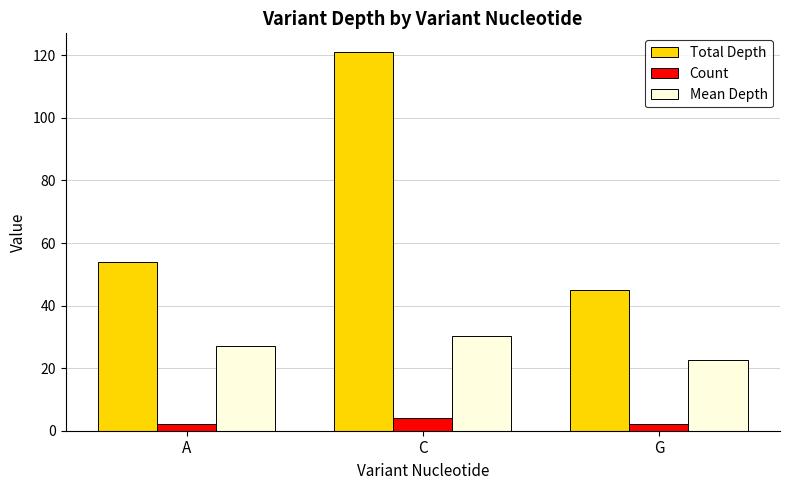

What is the value of the Total Depth bar at the 2nd from the left?

121.0